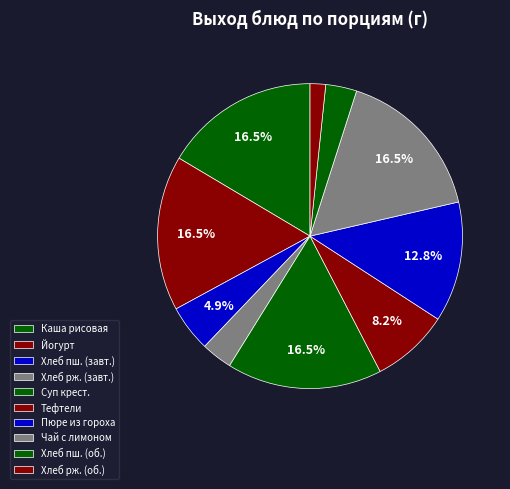

Count the number of slices in the pie.

10